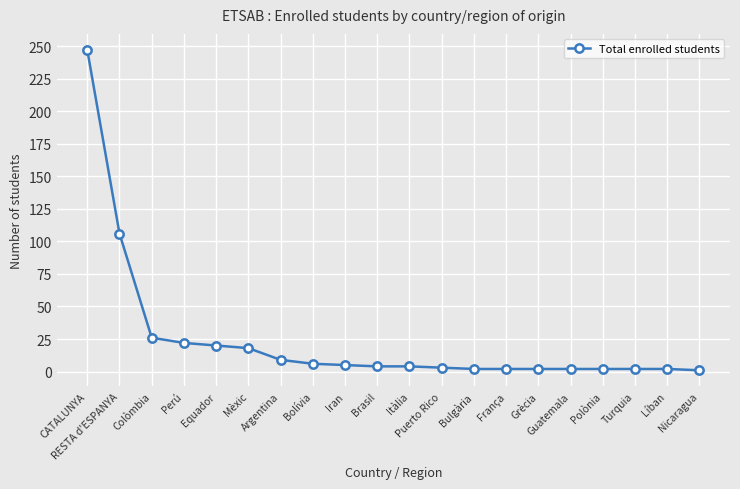

What is the maximum value shown in the chart?

247